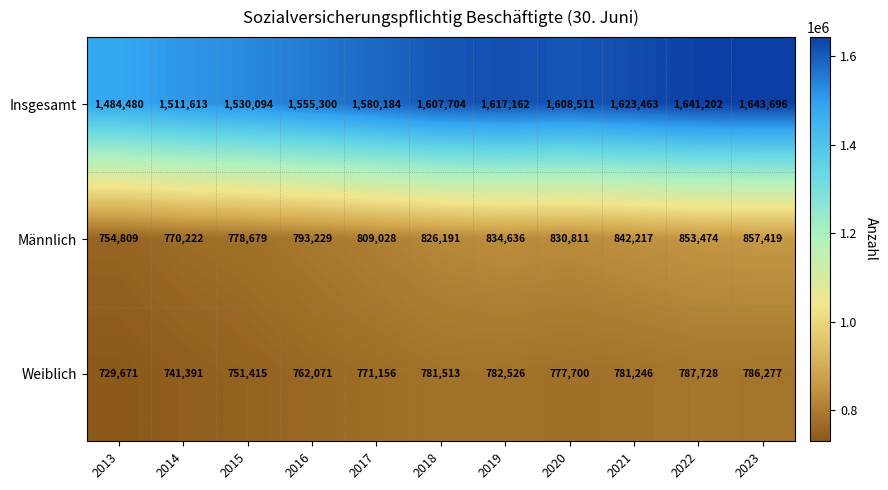

Rank the series by their maximum value, from lowest to highest.

Weiblich, Männlich, Insgesamt